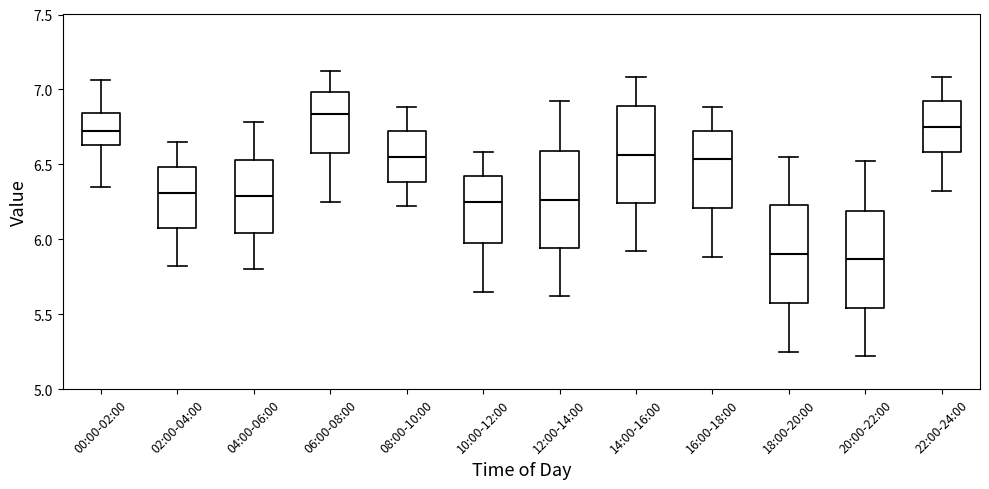

Where does the median line of the box for 00:00-02:00 sit on the y-axis? The values are not printed on the chart, so give them approximately, as read against the axis.

6.70